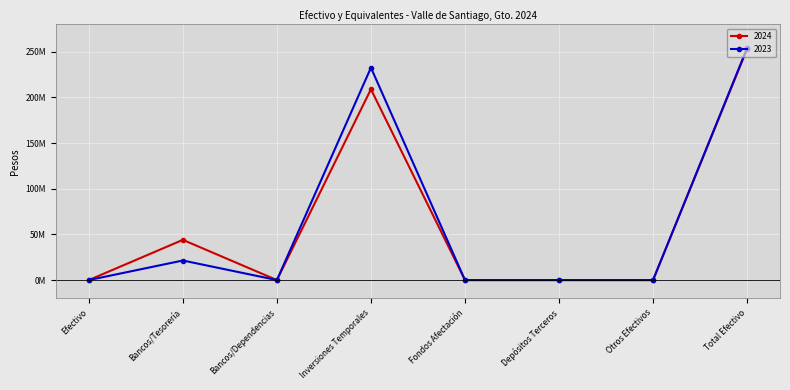

What is the sum of all 2024 values?

506142731.0